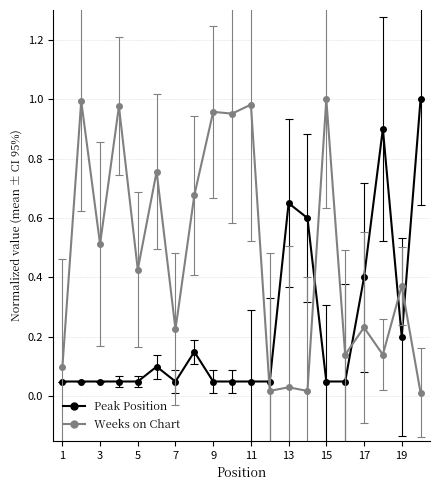

True or false: Weeks on Chart has a value of 1.3 at 11.

False